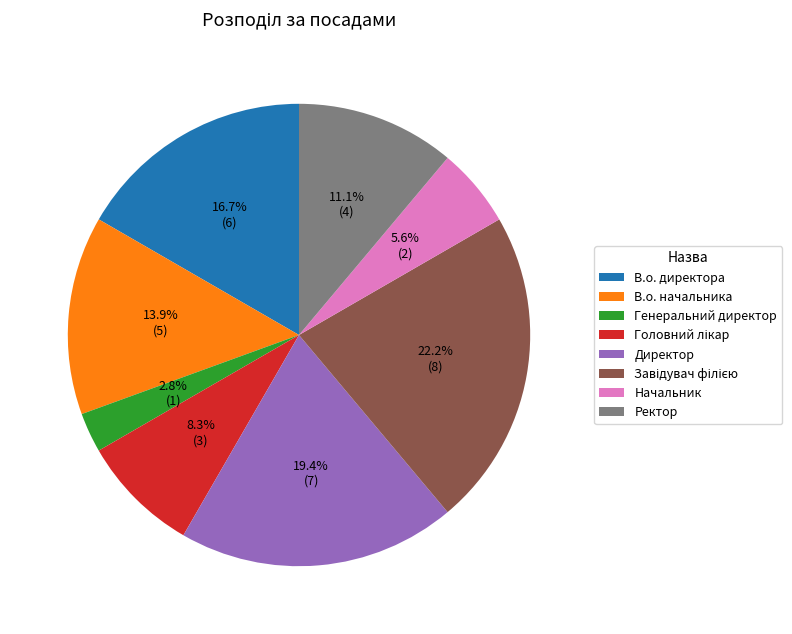

To the nearest percent, what portion does Начальник represent?

6%